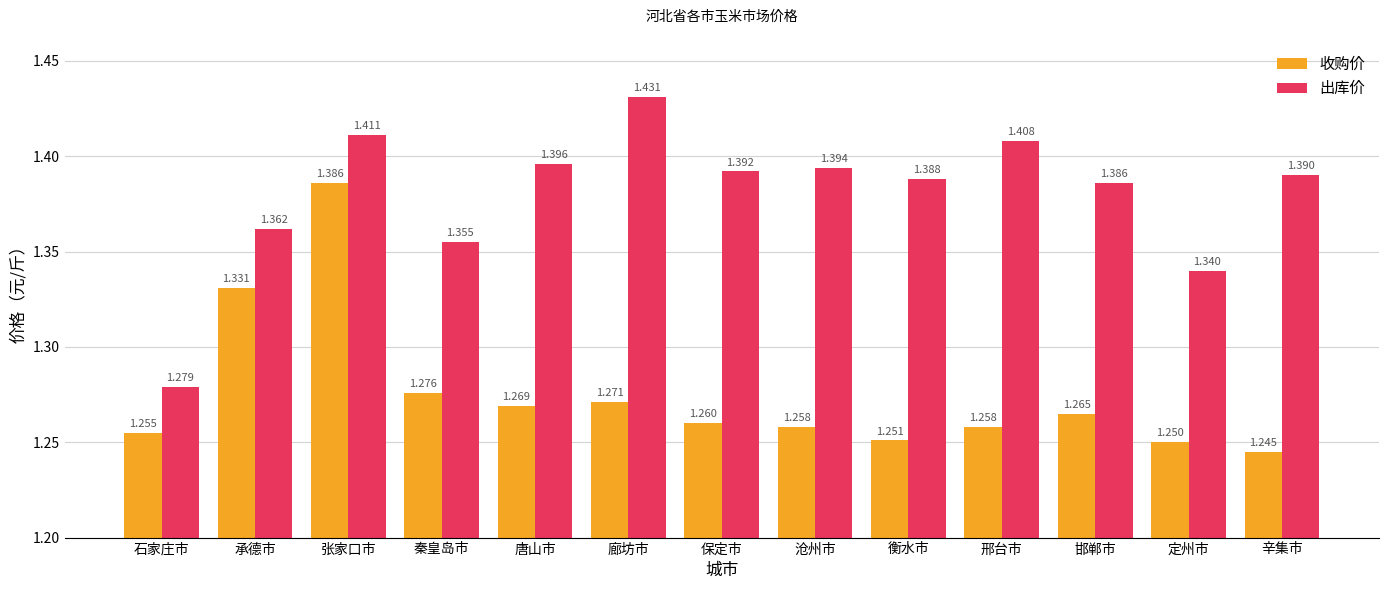

What is the difference between the highest and lowest values at 唐山市?

0.1